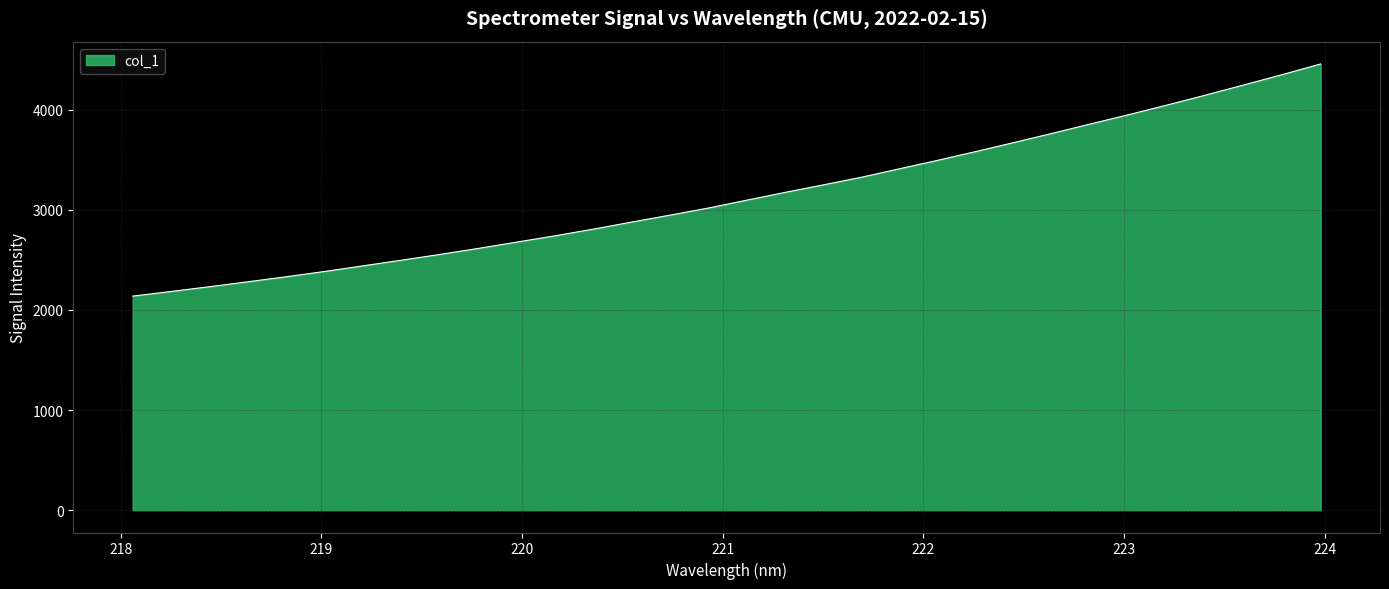

What is the difference between the maximum and minimum values?

2319.2